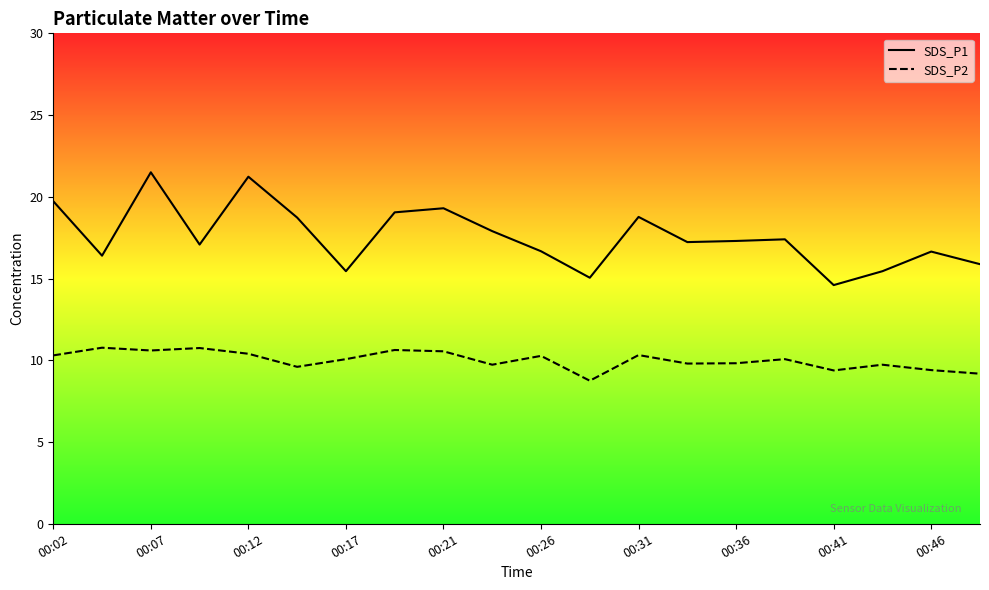

What are all the series names shown in the legend?

SDS_P1, SDS_P2